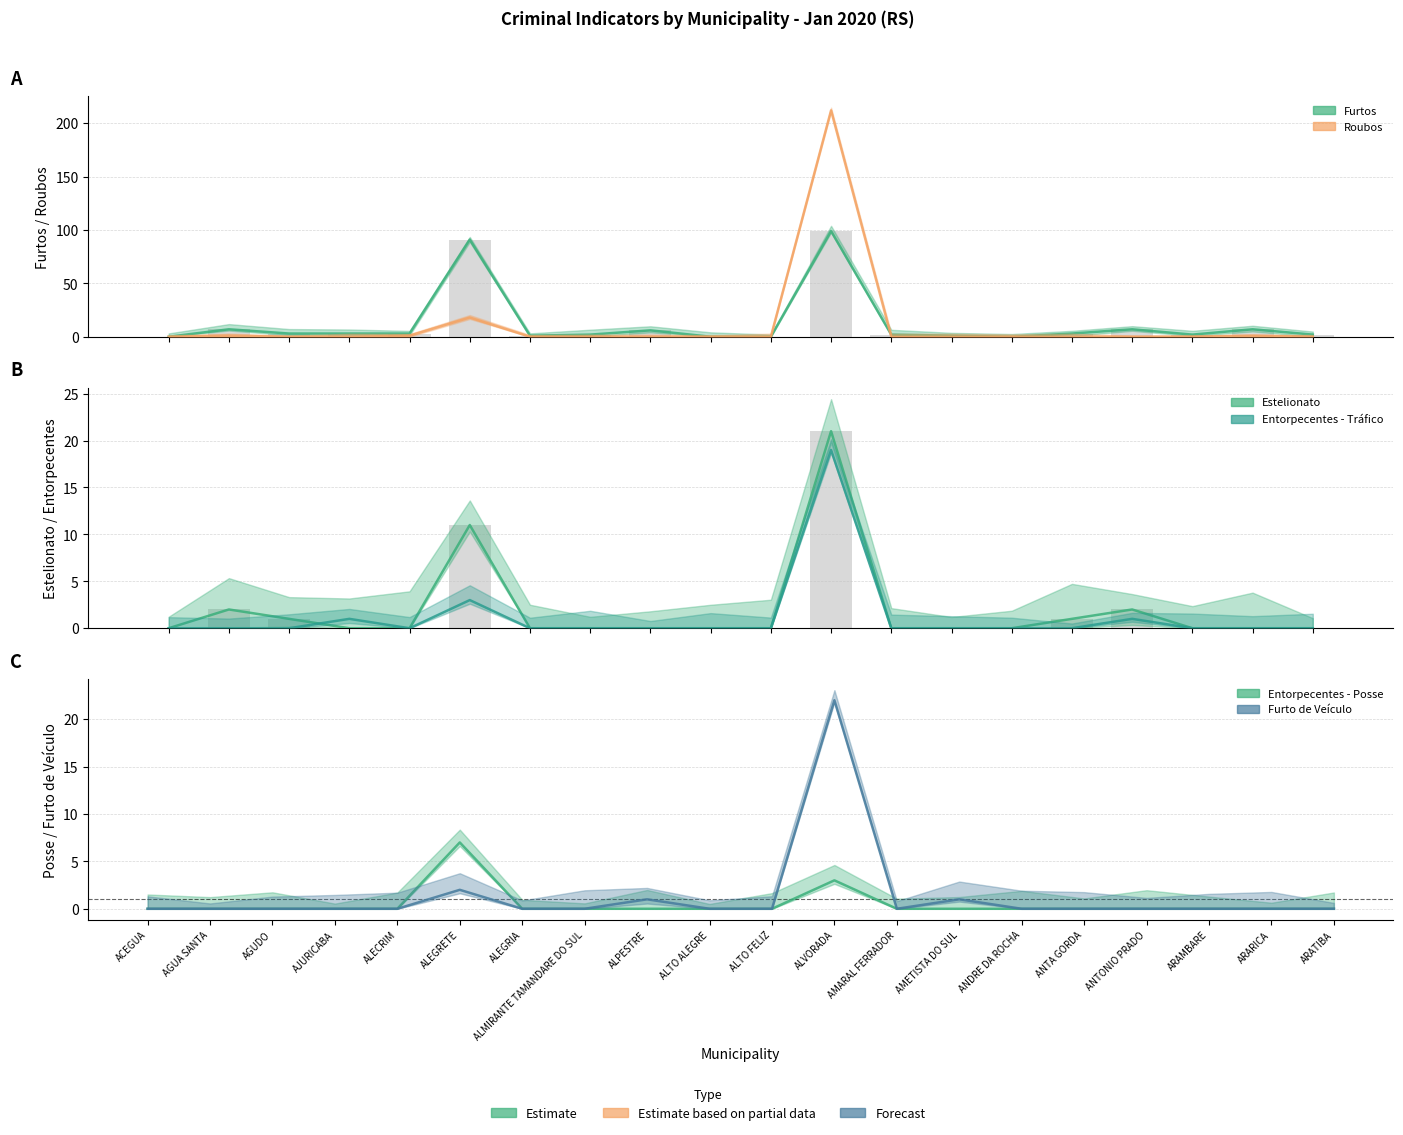

The value of Roubos at ALEGRETE is 18. True or false?

True